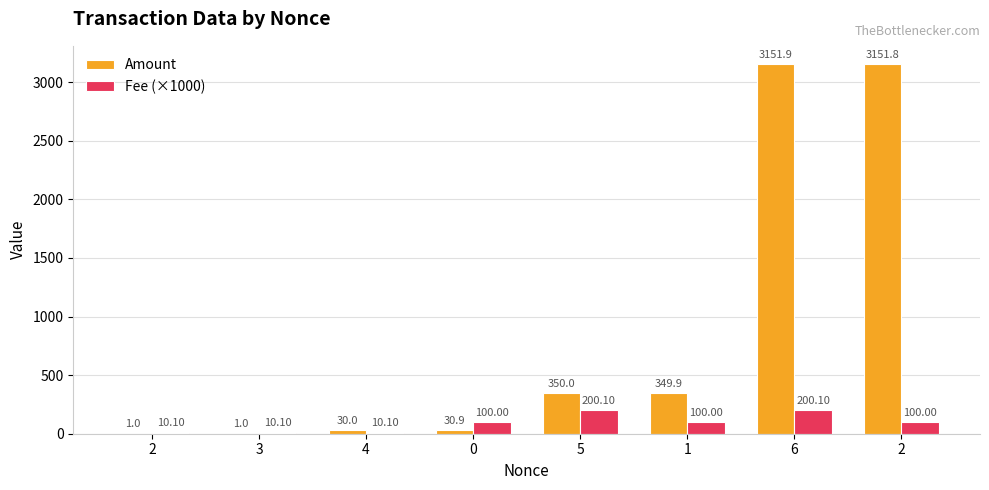

Is it true that Fee (×1000) equals 100.0 at 1?

True